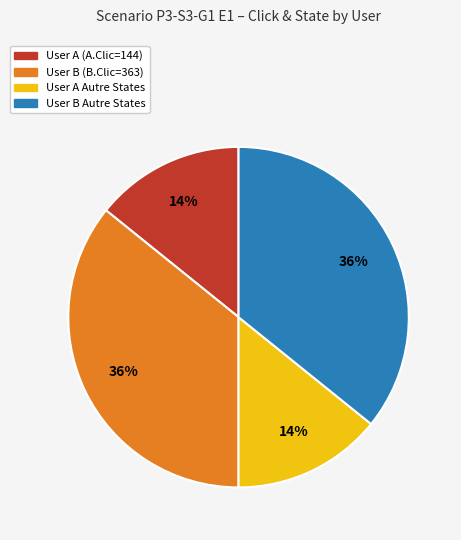

To the nearest percent, what is the average slice percentage?

25%